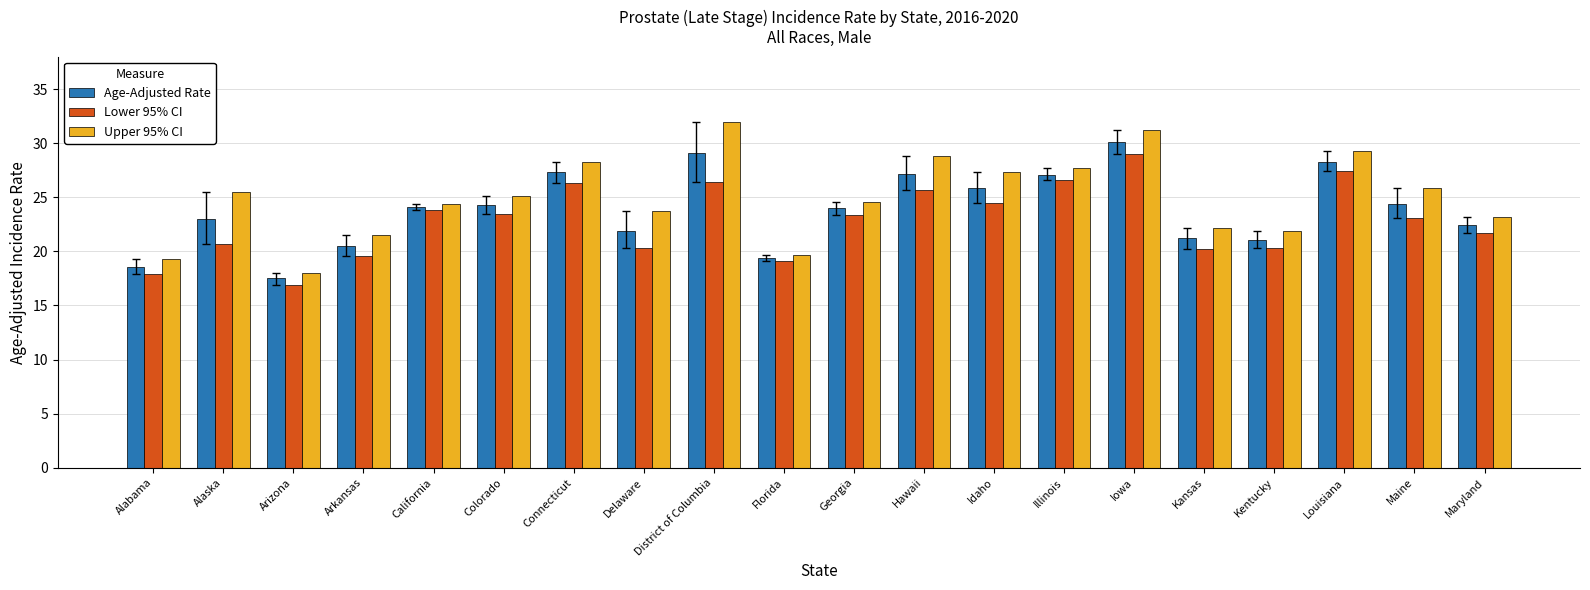

What position from the right is Hawaii?

9